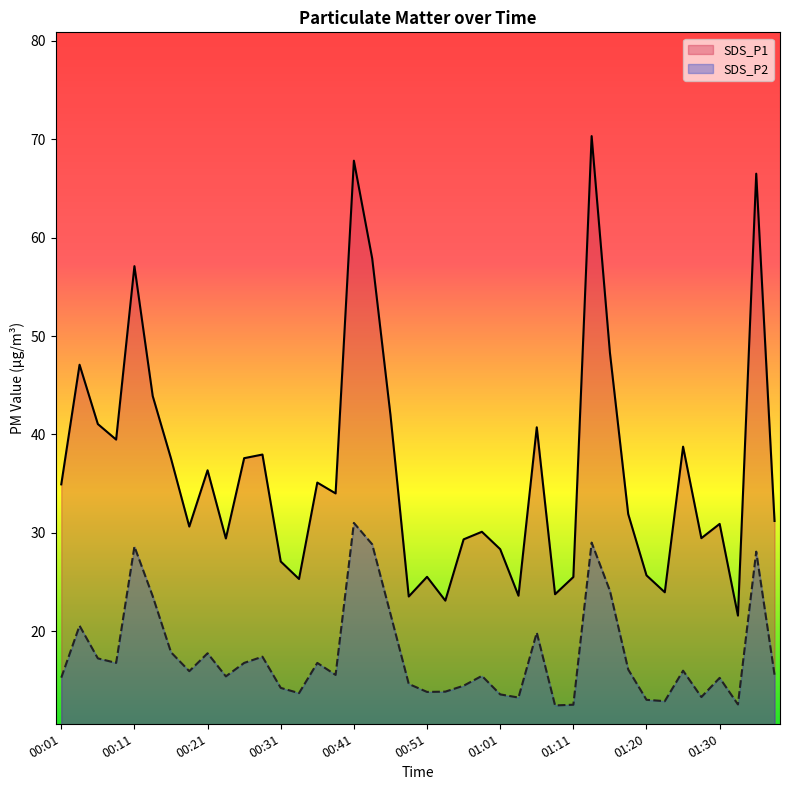

What is the sum of all SDS_P1 values?

1454.2